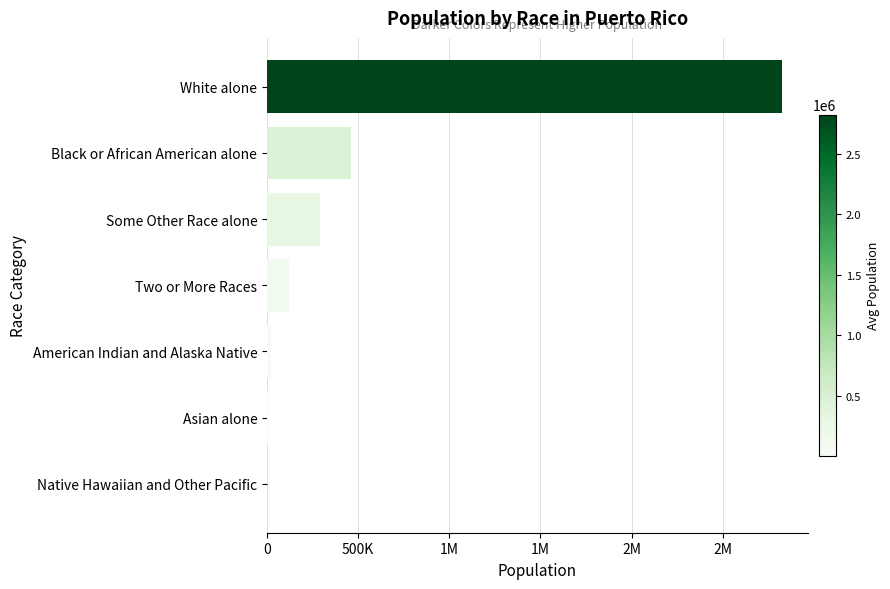

What is the difference between the maximum and minimum values?

2824730